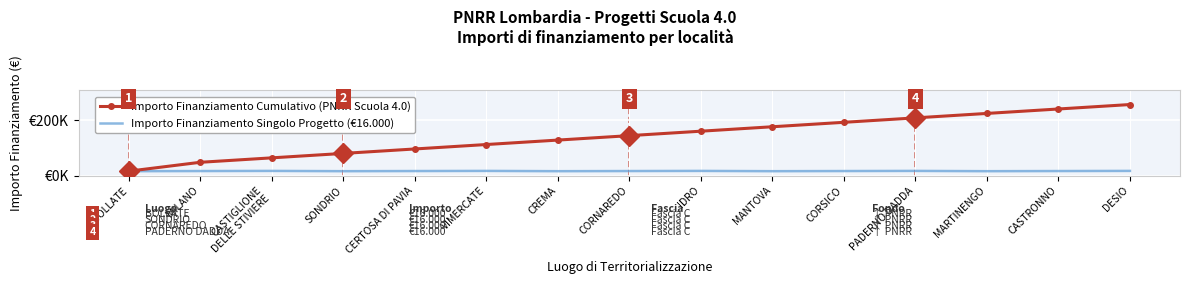

Reading left to right, what are all the values shown in this chart?

Importo Finanziamento Cumulativo (PNRR Scuola 4.0): BOLLATE=16000	MILANO=48000	CASTIGLIONE
DELLE STIVIERE=64000	SONDRIO=80000	CERTOSA DI PAVIA=96000	VIMERCATE=112000	CREMA=128000	CORNAREDO=144000	IDRO=160000	MANTOVA=176000	CORSICO=192000	PADERNO DADDA=208000	MARTINENGO=224000	CASTRONNO=240000	DESIO=256000
Importo Finanziamento Singolo Progetto (€16.000): BOLLATE=16000	MILANO=16500	CASTIGLIONE
DELLE STIVIERE=17000	SONDRIO=16000	CERTOSA DI PAVIA=16500	VIMERCATE=17000	CREMA=16000	CORNAREDO=16500	IDRO=17000	MANTOVA=16000	CORSICO=16500	PADERNO DADDA=17000	MARTINENGO=16000	CASTRONNO=16500	DESIO=17000